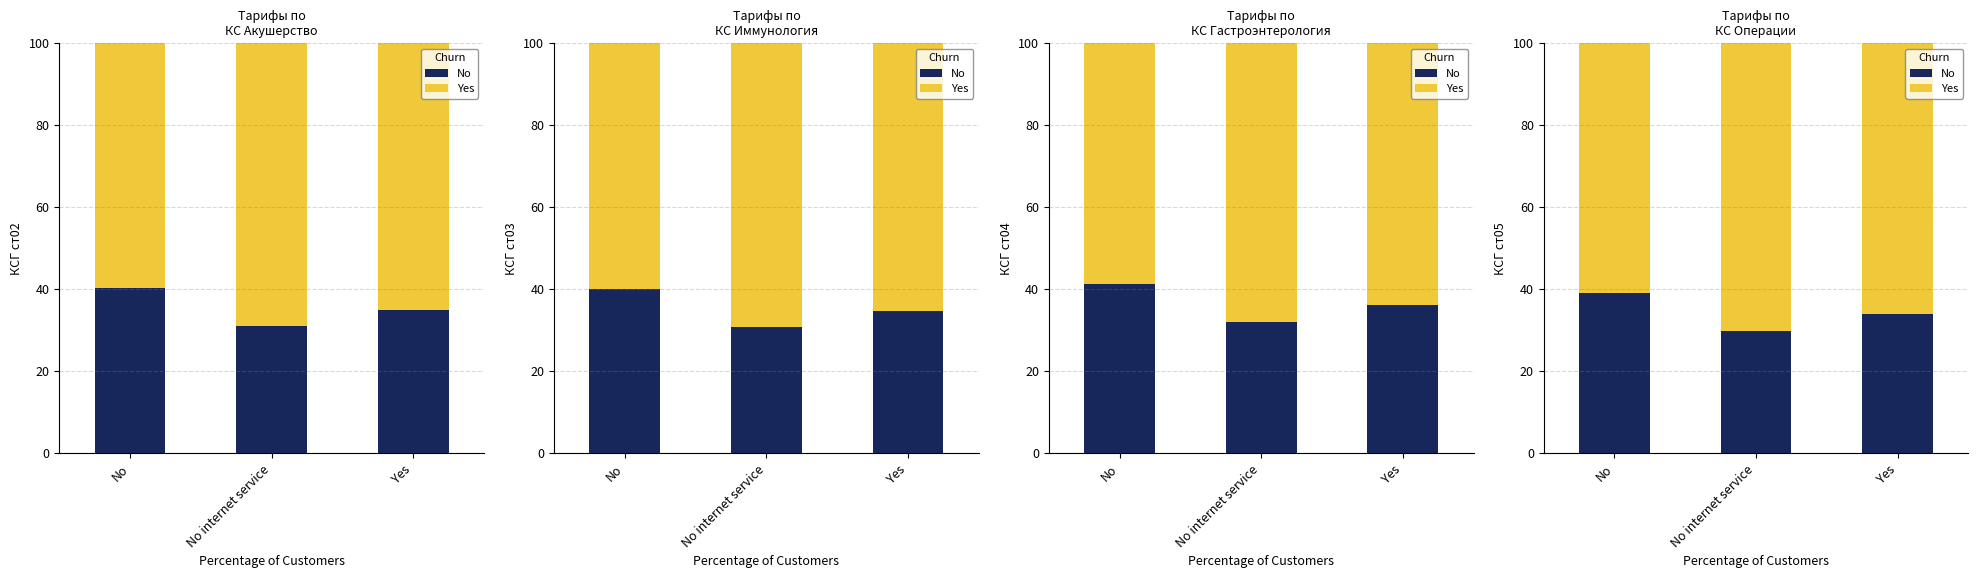

Reading right to left, extract all data points from this chart.

No: Yes=33.8	No internet service=29.8	No=38.9
Yes: Yes=66.2	No internet service=70.2	No=61.1